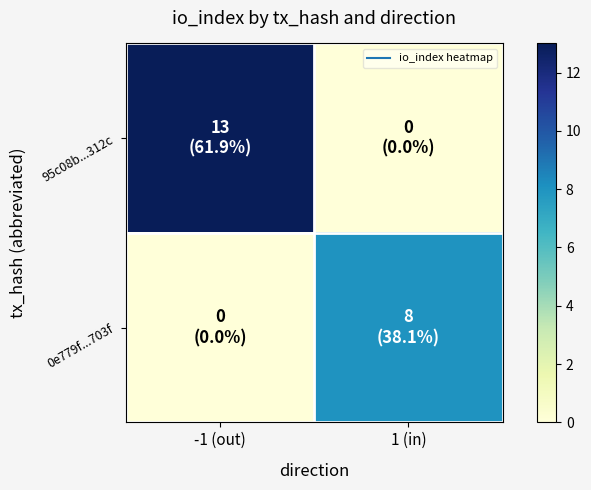

Which series has the widest spread of values?

95c08b...312c